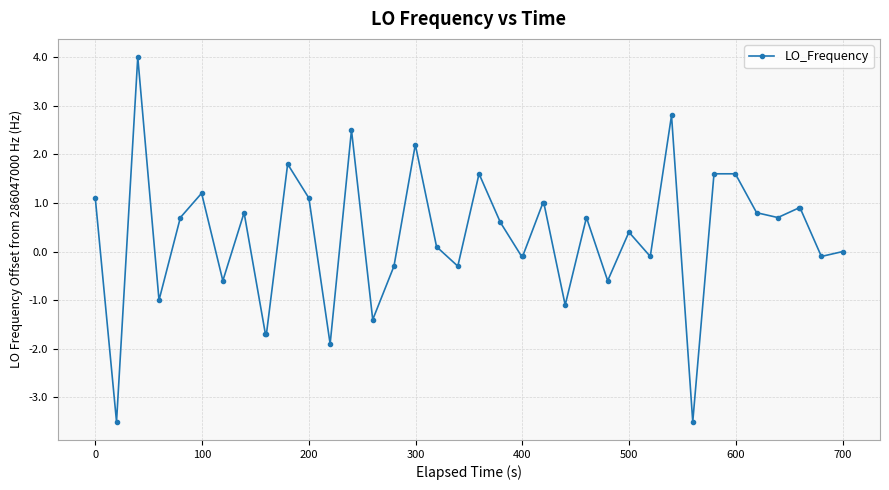

What is the greatest value displayed?

4.0